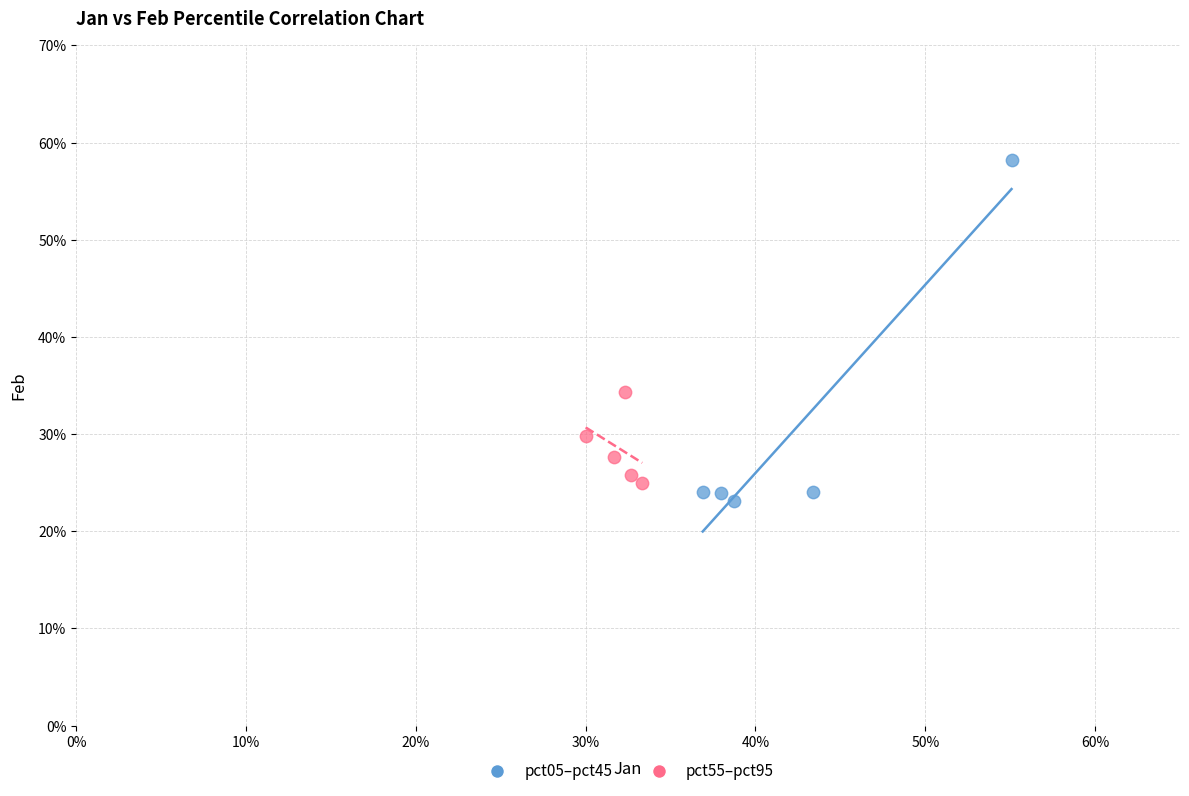

What are all the series names shown in the legend?

pct05–pct45, pct55–pct95